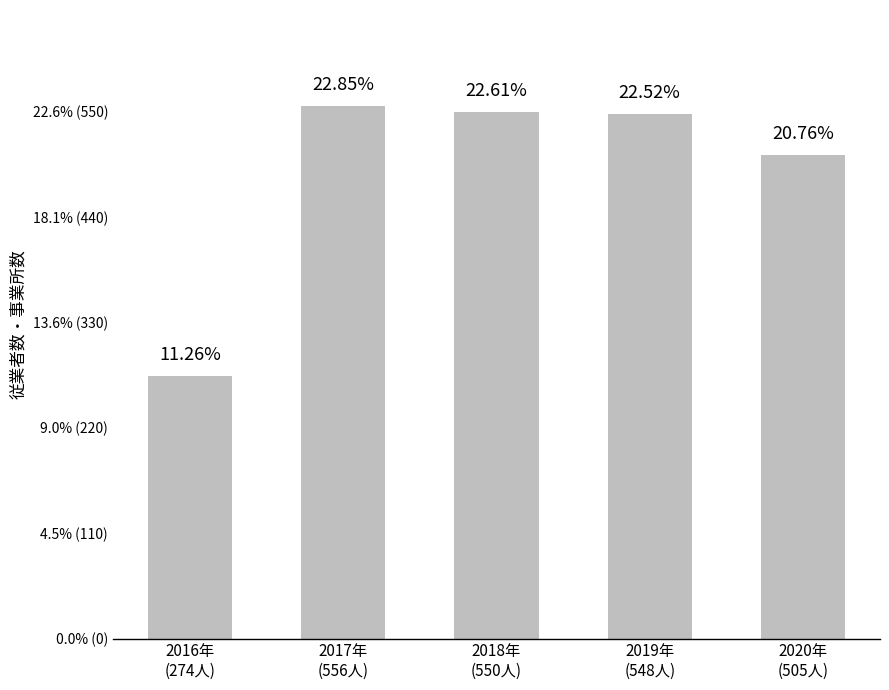

Does the chart contain any negative values?

No